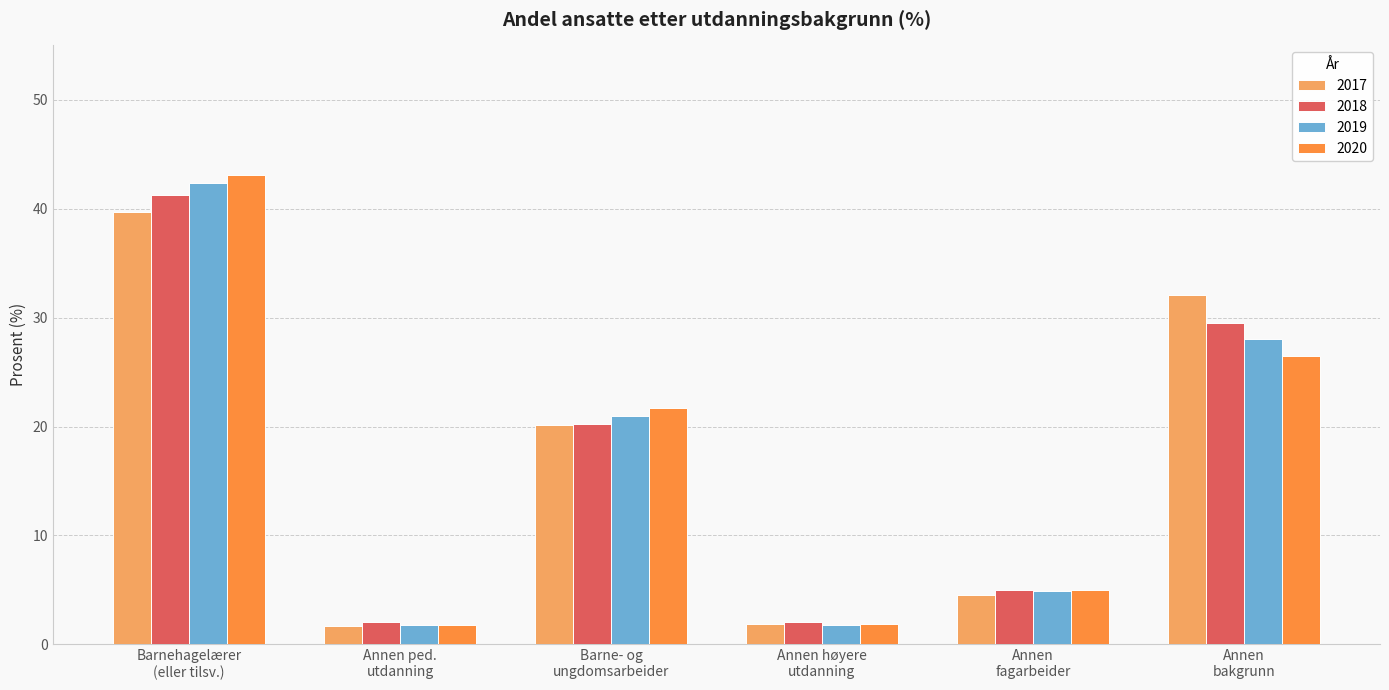

What is the average value of the 2020 series?

16.7